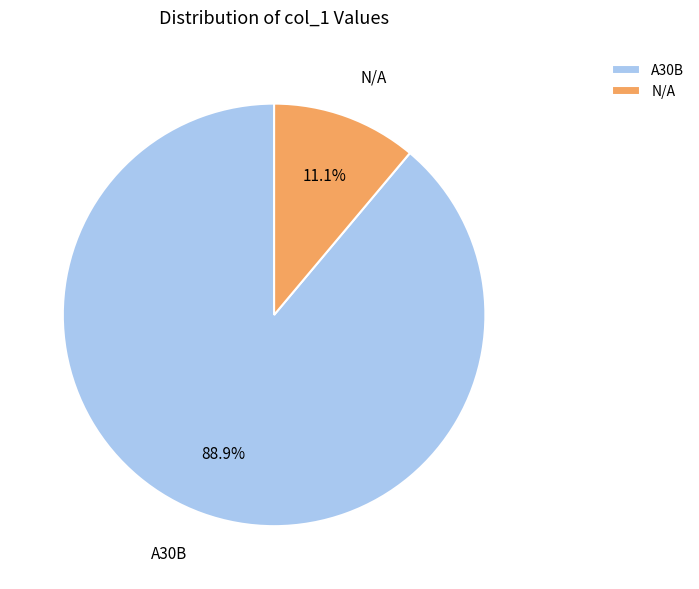

What is the largest slice in the pie chart?

A30B